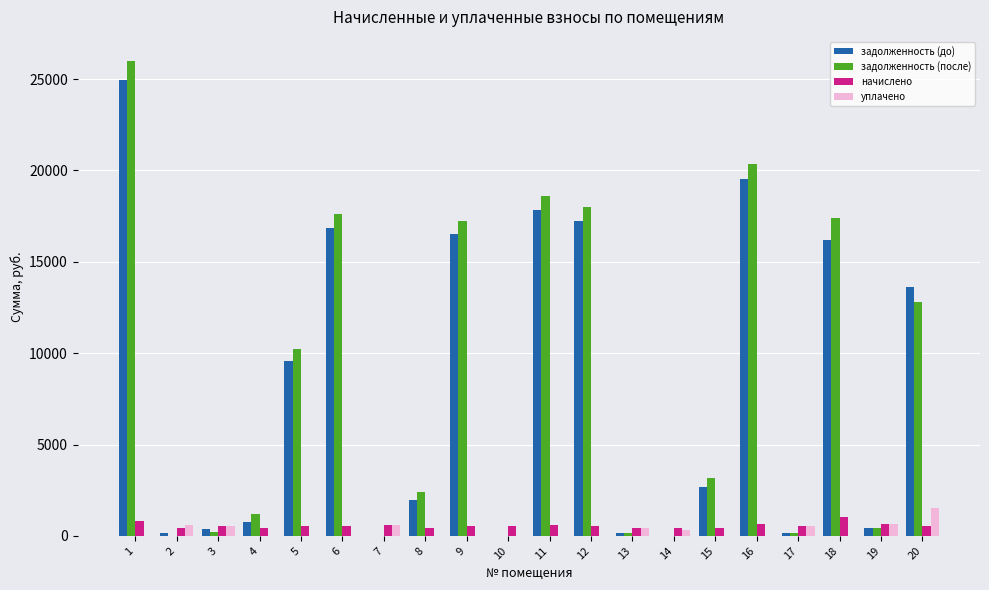

What is the total value across all series at 19?

2141.2